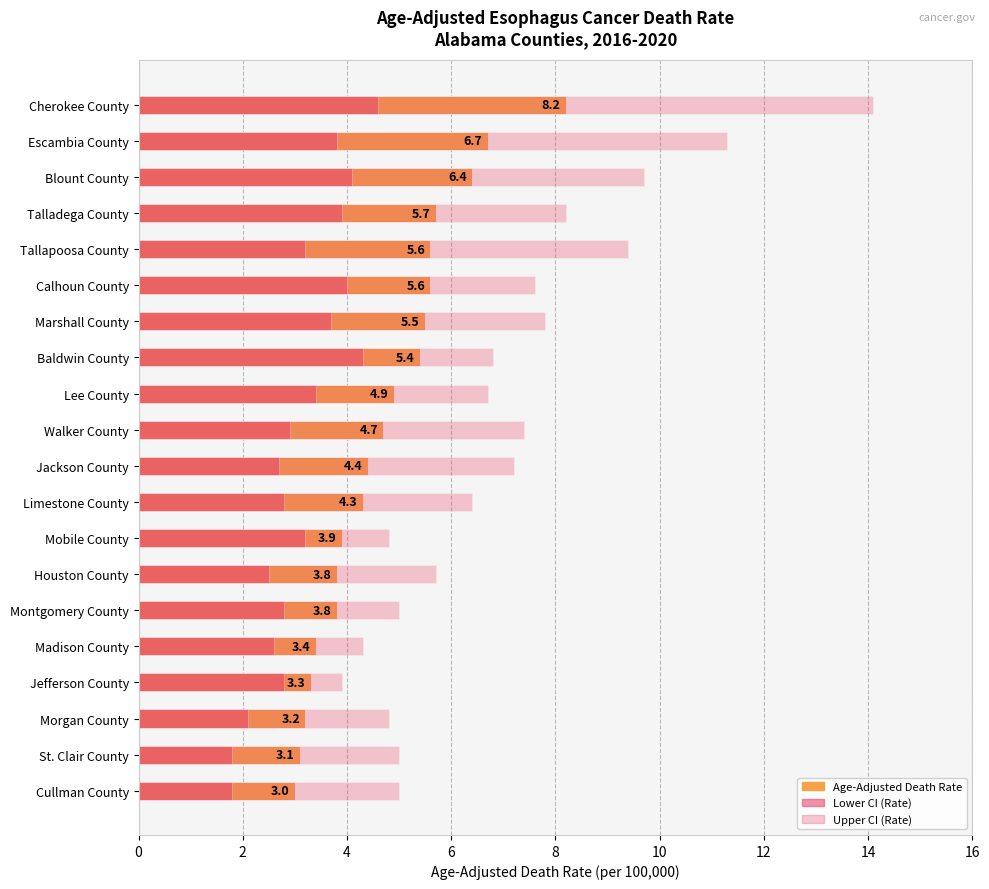

What is the minimum value for Upper CI?

3.9